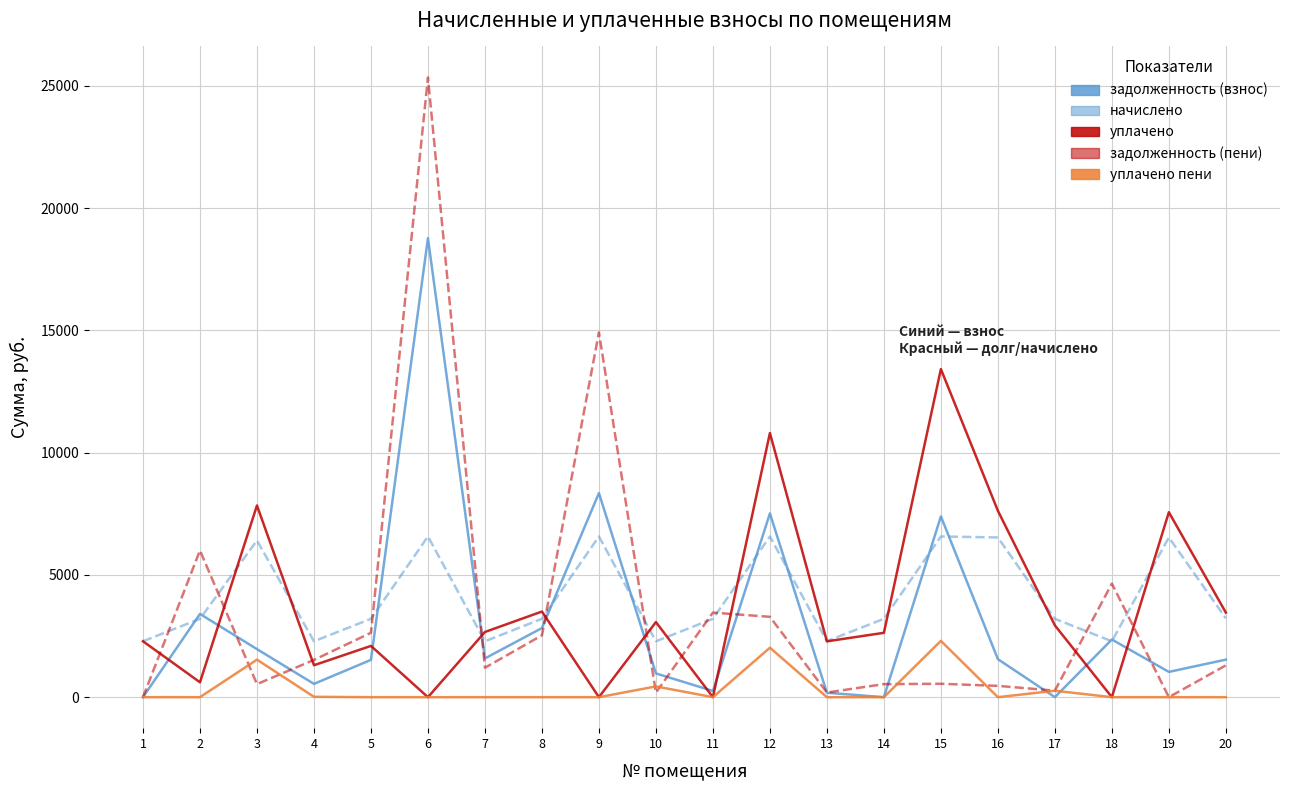

Which label corresponds to the largest value in the chart?

6